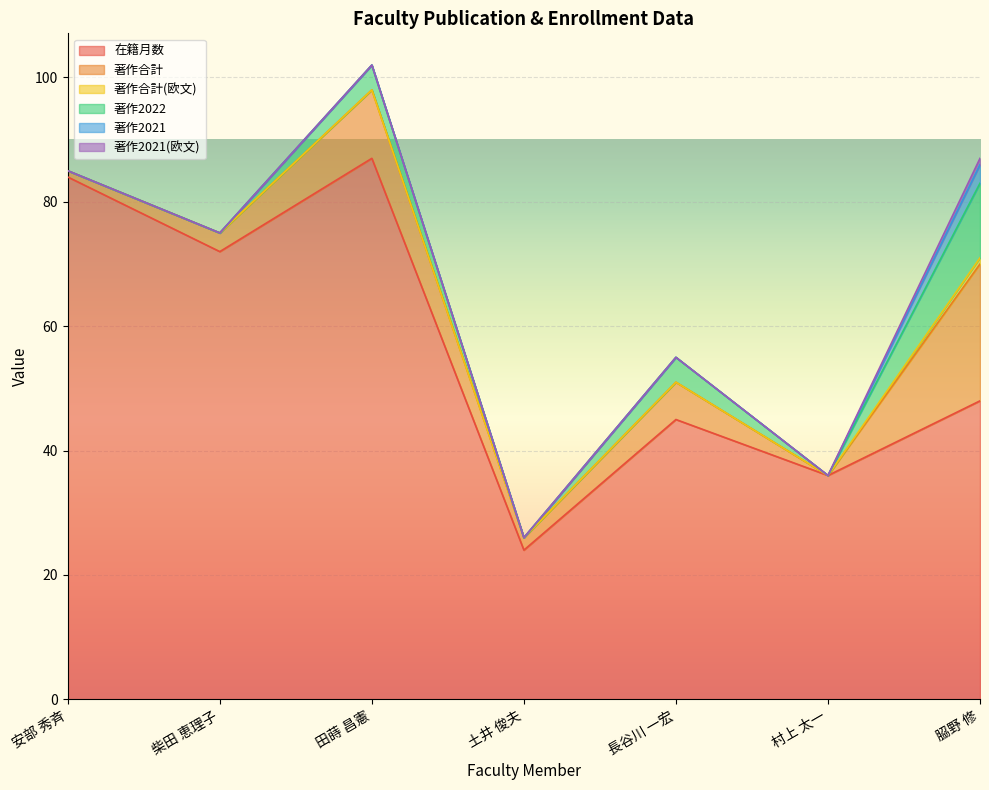

Which series has the largest range (max minus min)?

在籍月数